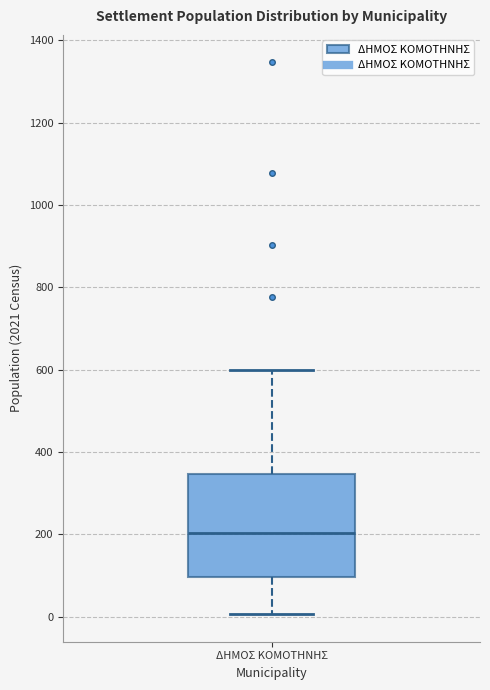

Read this box plot against the y-axis: the position of the median line, the range covered by the box, and the ends of both whiskers. The values are not printed on the chart, so give them approximately, as read against the axis.

median 200, box 100 to 340, whiskers 0 to 600